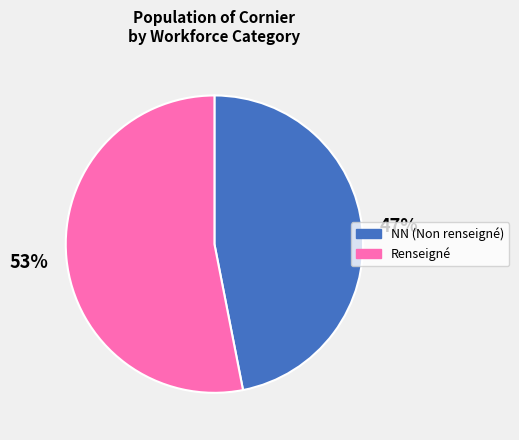

To the nearest percent, what is the average slice percentage?

50%